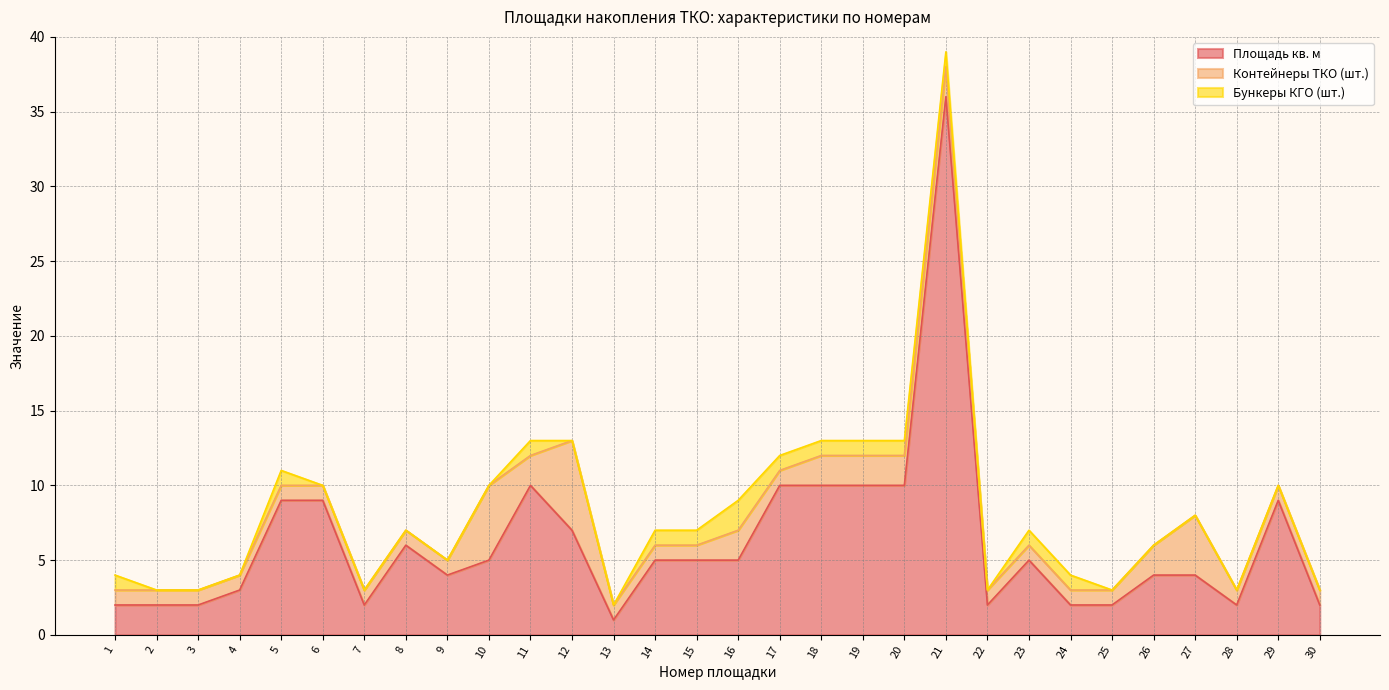

Reading left to right, extract all data points from this chart.

Площадь кв. м: 2	2	2	3	9	9	2	6	4	5	10	7	1	5	5	5	10	10	10	10	36	2	5	2	2	4	4	2	9	2
Контейнеры ТКО (шт.): 1	1	1	1	1	1	1	1	1	5	2	6	1	1	1	2	1	2	2	2	2	1	1	1	1	2	4	1	1	1
Бункеры КГО (шт.): 1	0	0	0	1	0	0	0	0	0	1	0	0	1	1	2	1	1	1	1	1	0	1	1	0	0	0	0	0	0